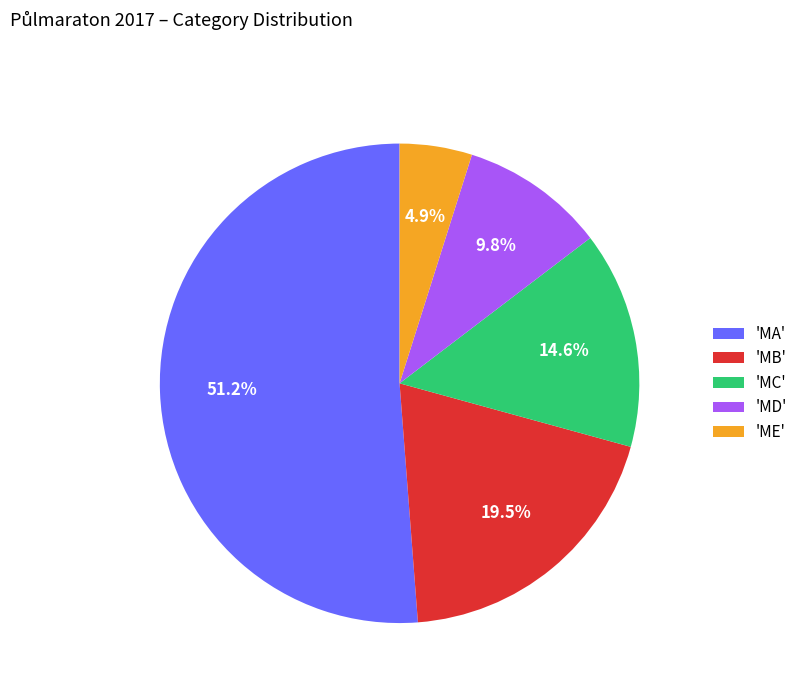

What is the smallest slice in the pie chart?

'ME'